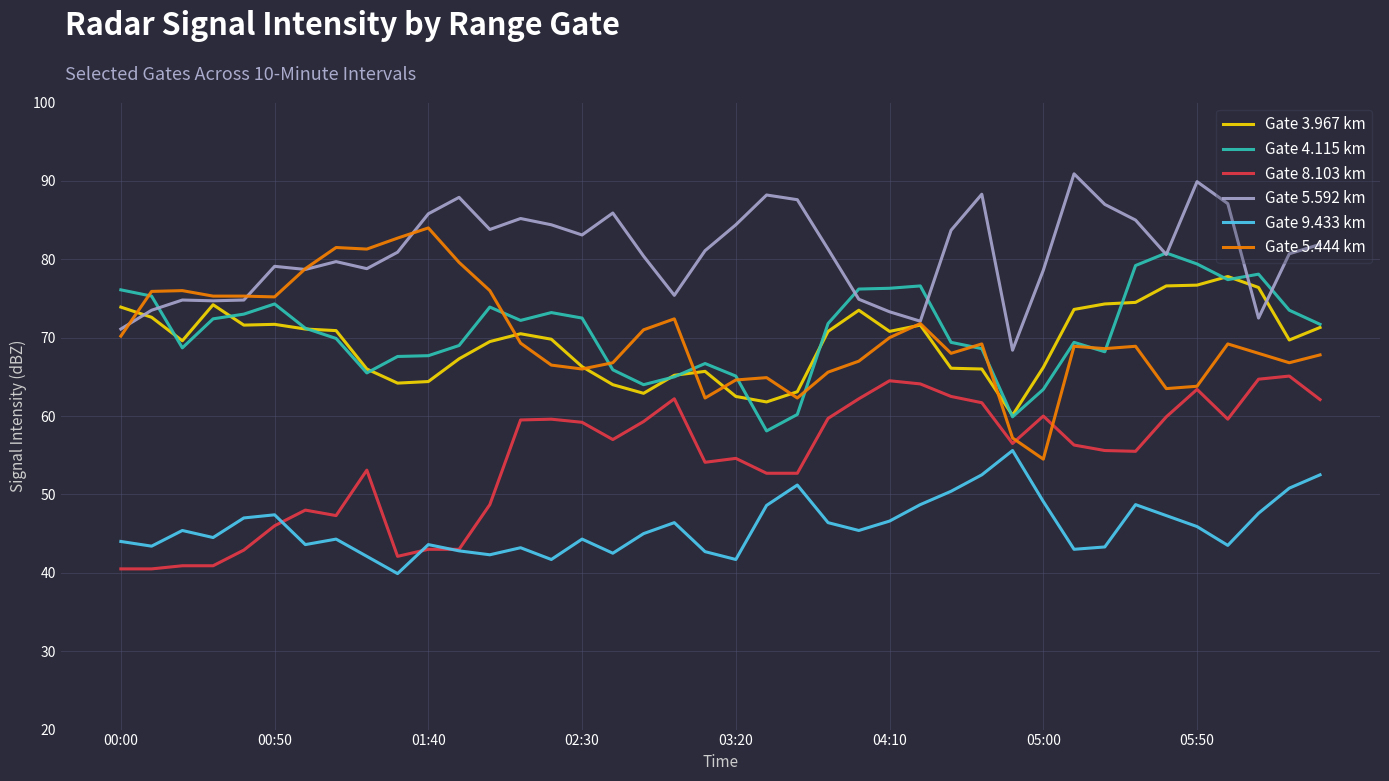

What is the maximum value shown in the chart?

90.9